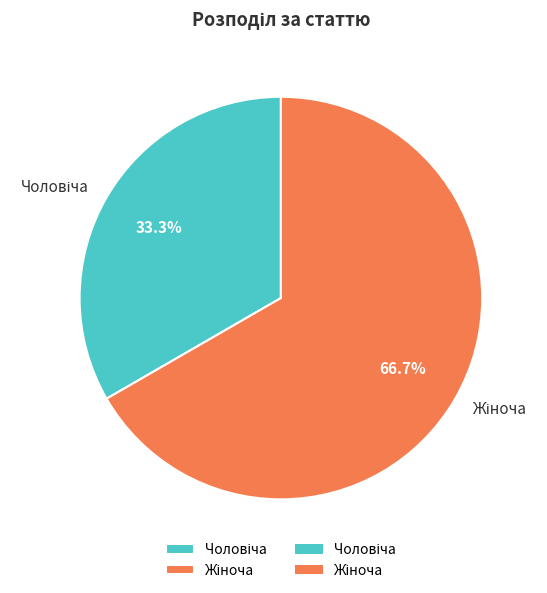

Is there any slice that represents more than half of the pie?

Yes